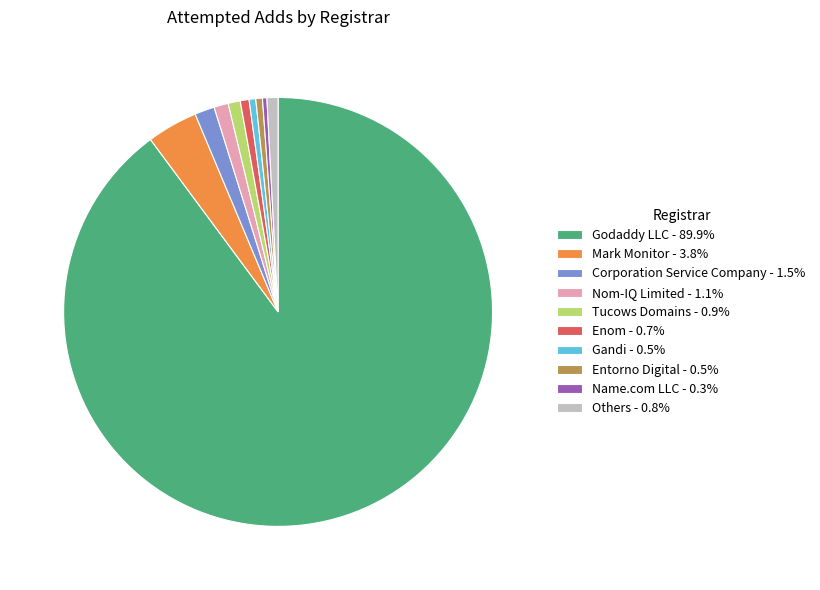

How many segments does this pie chart have?

10